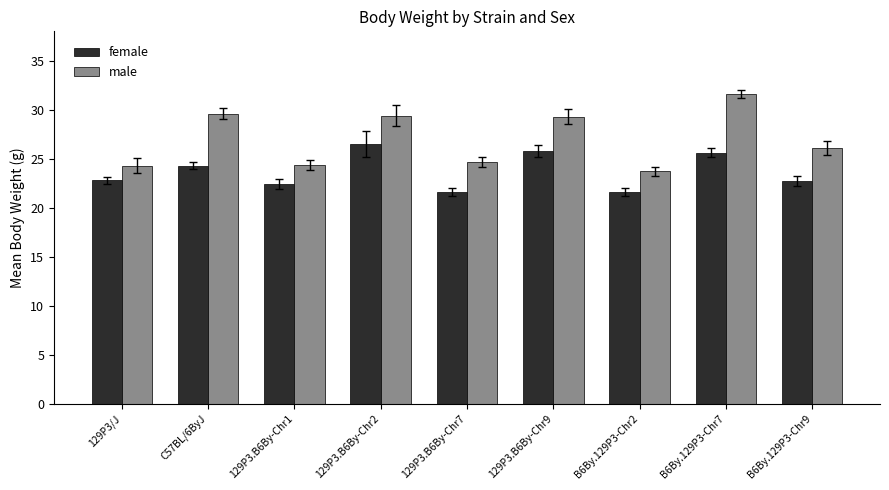

At which label does female first exceed 22?

129P3/J